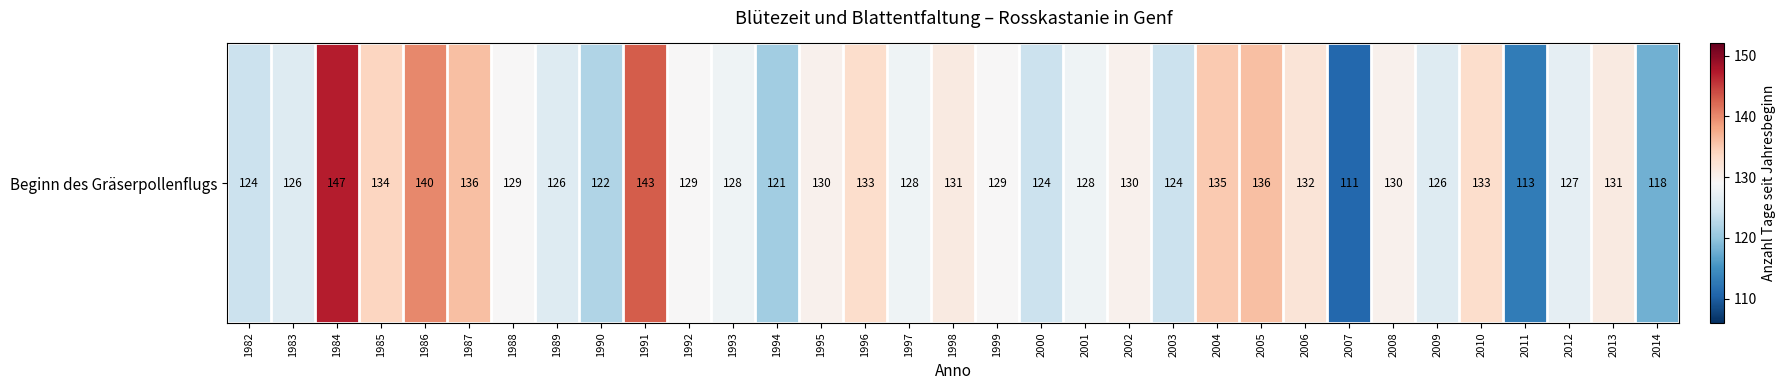

What is the ratio of the value at 1988 to the value at 2013?

1.0